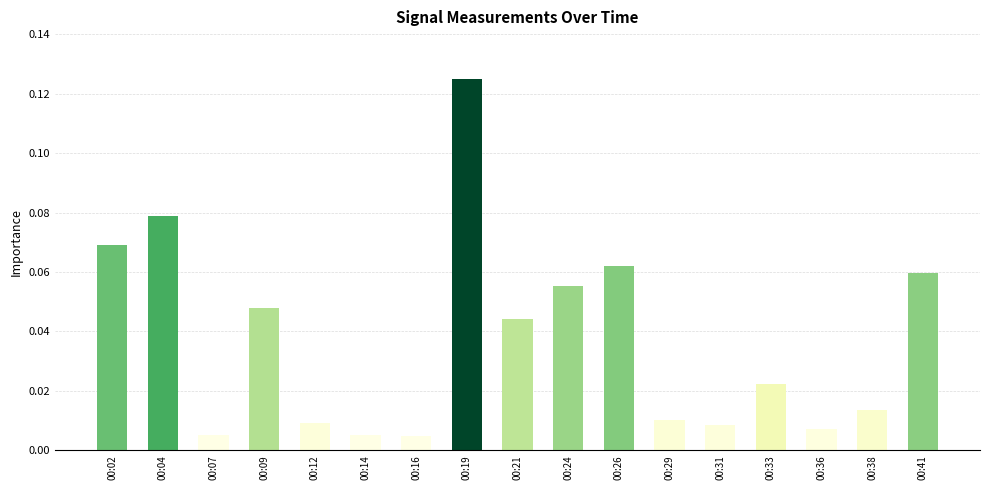

How many bars are there in total?

17